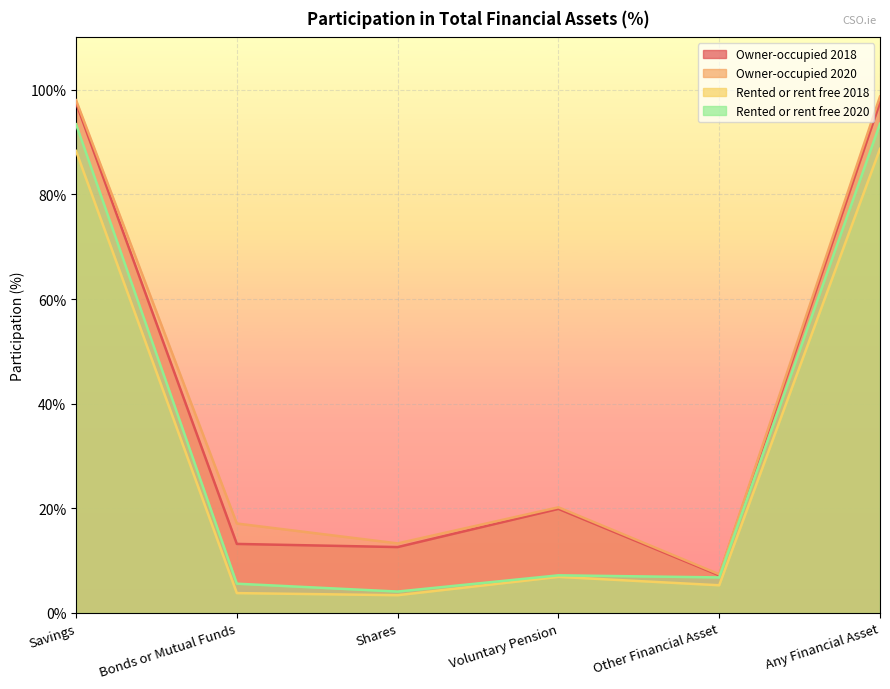

Reading left to right, list all the values displayed in this chart.

Owner-occupied 2018: Savings=97.5	Bonds or Mutual Funds=13.2	Shares=12.6	Voluntary Pension=19.9	Other Financial Asset=7.2	Any Financial Asset=97.6
Owner-occupied 2020: Savings=98.0	Bonds or Mutual Funds=17.1	Shares=13.3	Voluntary Pension=20.2	Other Financial Asset=7.4	Any Financial Asset=98.7
Rented or rent free 2018: Savings=88.3	Bonds or Mutual Funds=3.8	Shares=3.4	Voluntary Pension=6.9	Other Financial Asset=5.3	Any Financial Asset=88.7
Rented or rent free 2020: Savings=93.4	Bonds or Mutual Funds=5.6	Shares=4.1	Voluntary Pension=7.2	Other Financial Asset=6.8	Any Financial Asset=93.5